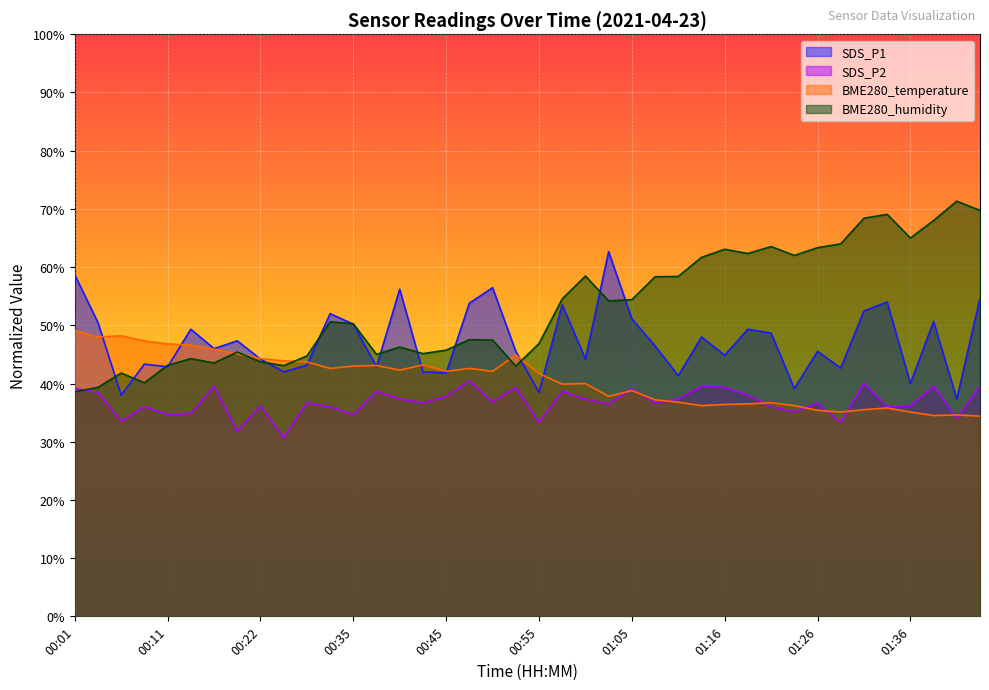

At which category does the chart reach its peak across all series?

01:42